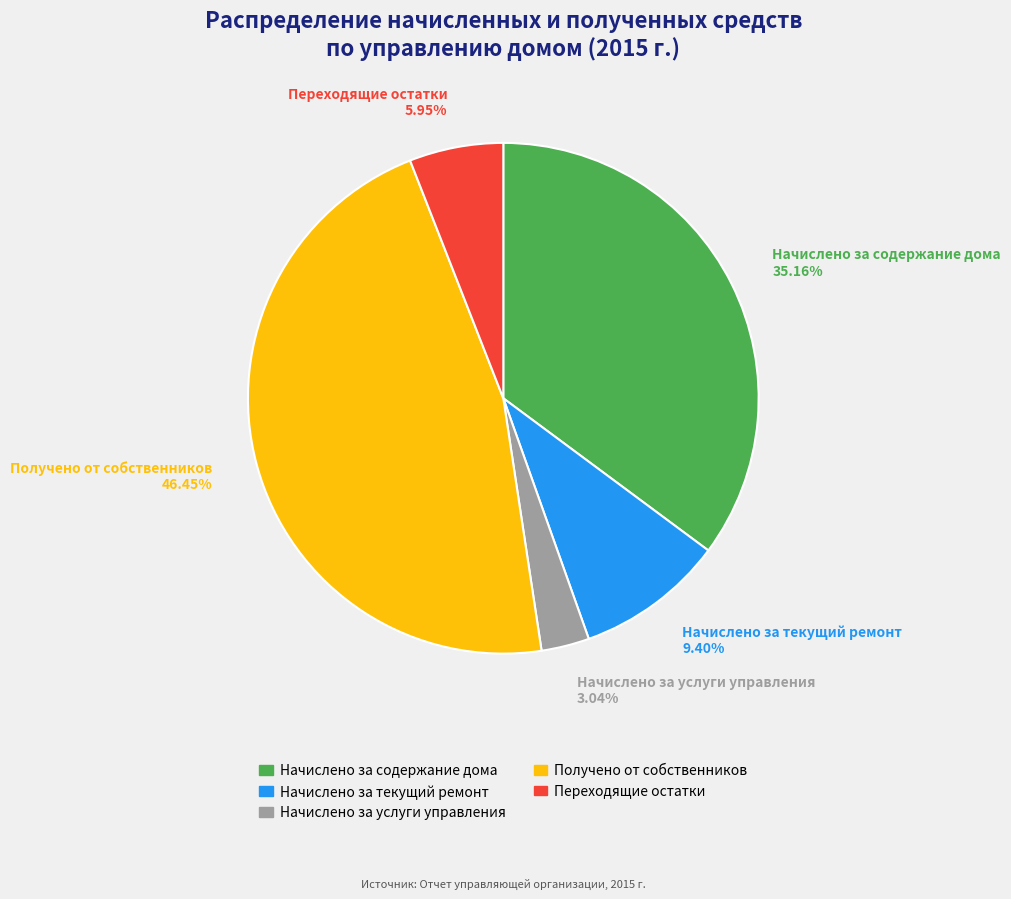

Is it true that Начислено за содержание дома is 20% of the pie?

False